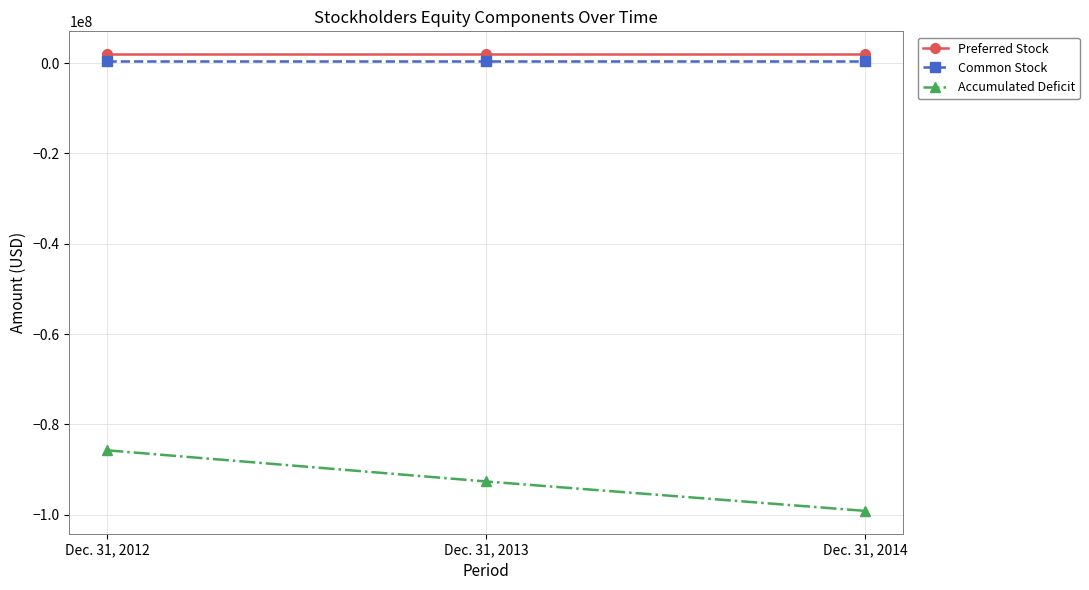

Reading left to right, extract all data points from this chart.

Preferred Stock: 2000000	2000000	2000000
Common Stock: 532000	532000	532000
Accumulated Deficit: -85741000	-92645000	-99157000